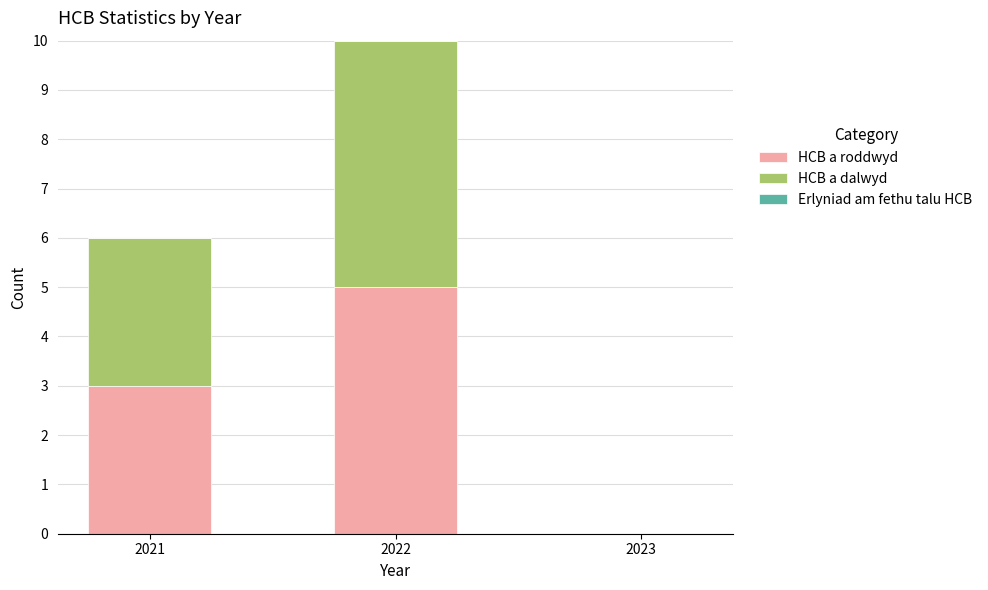

Reading left to right, list the values for the HCB a roddwyd series.

2021=3	2022=5	2023=0